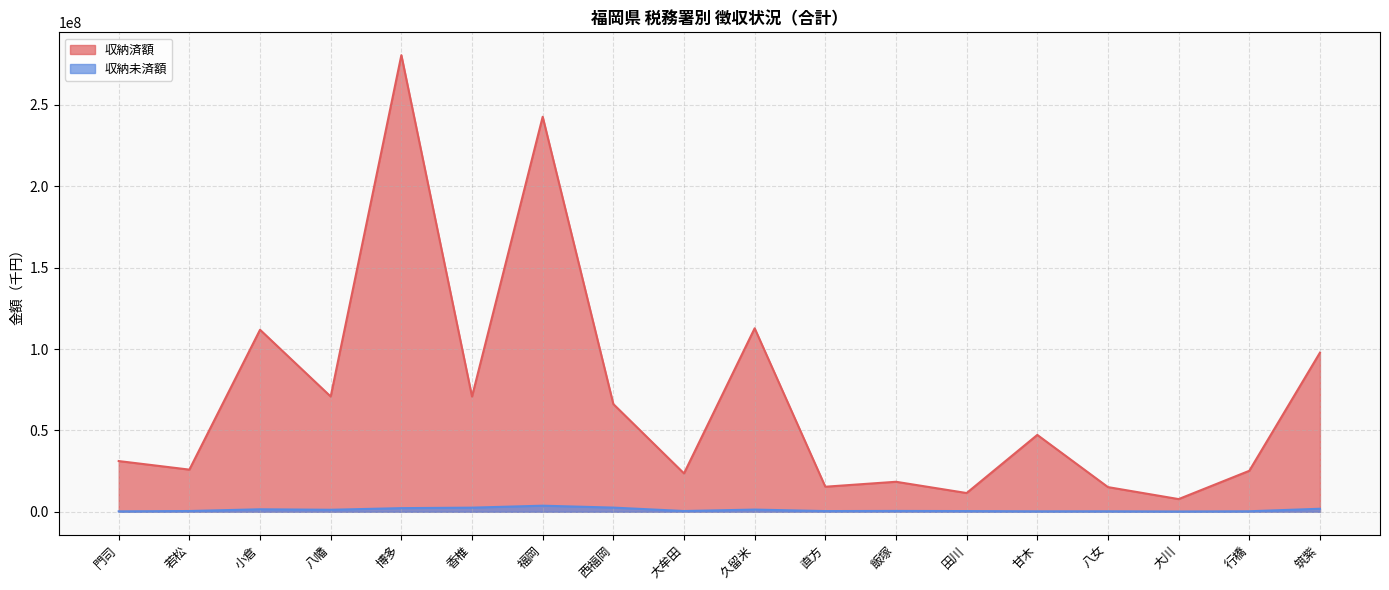

What is the label of the 2nd point from the right?

行橋